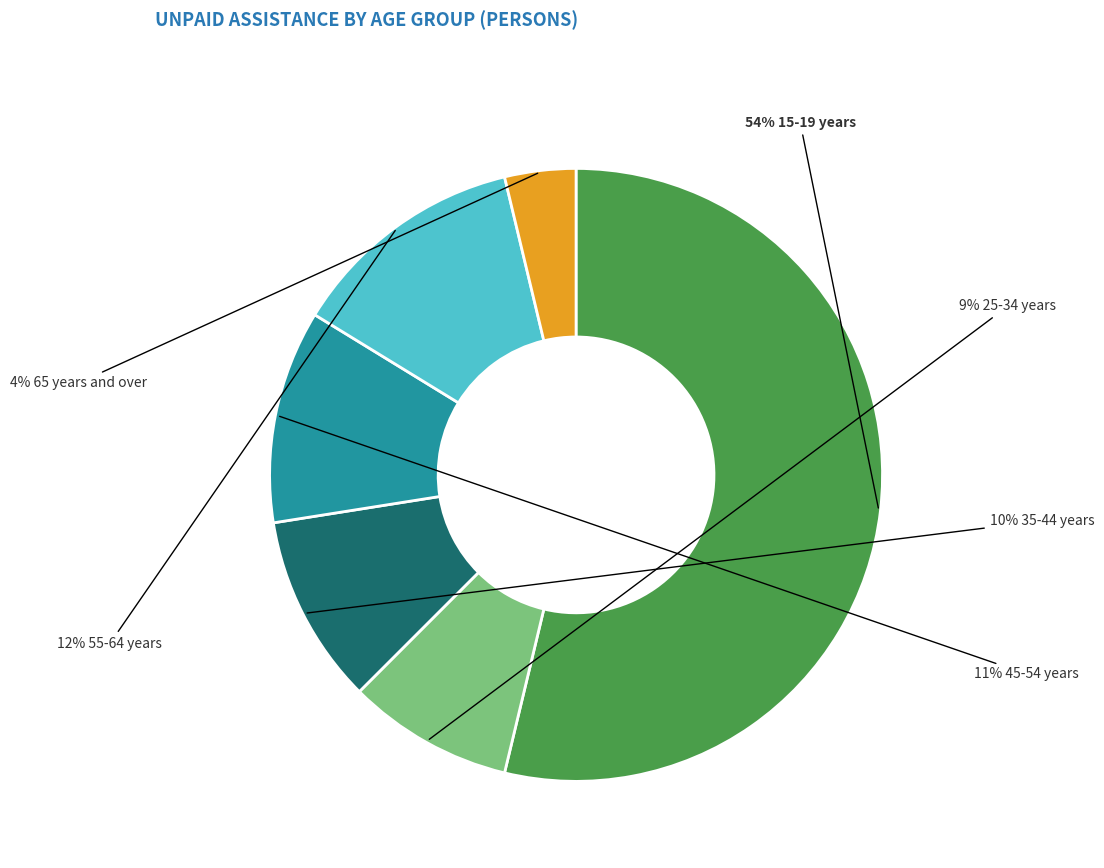

How many segments does this pie chart have?

6